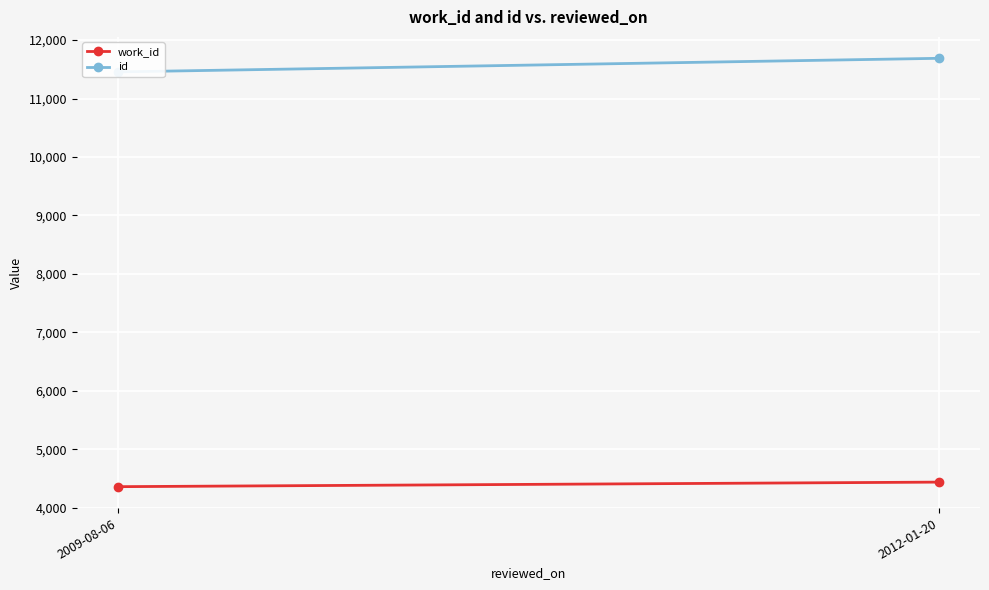

Is the value of id at 2009-08-06 greater than the value of work_id at 2012-01-20?

Yes